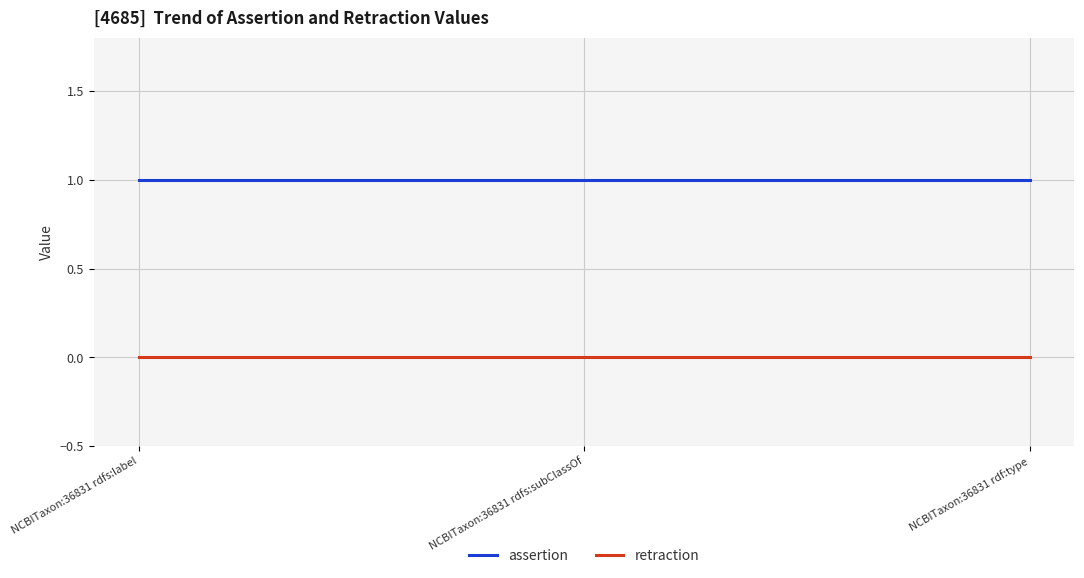

Which series has the largest total across all categories?

assertion